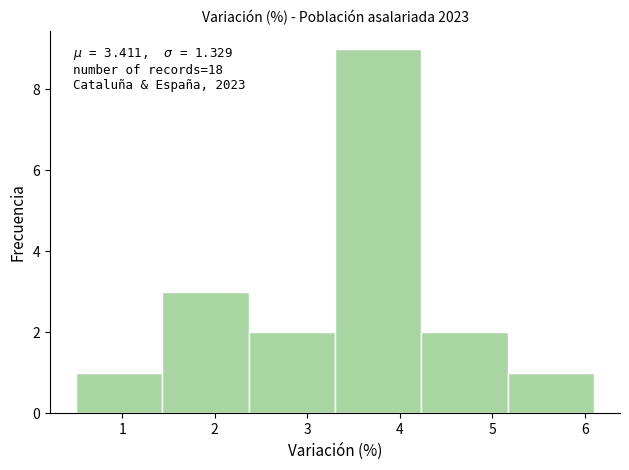

Over which range of the x-axis is the bar tallest?

3.3 to 4.2